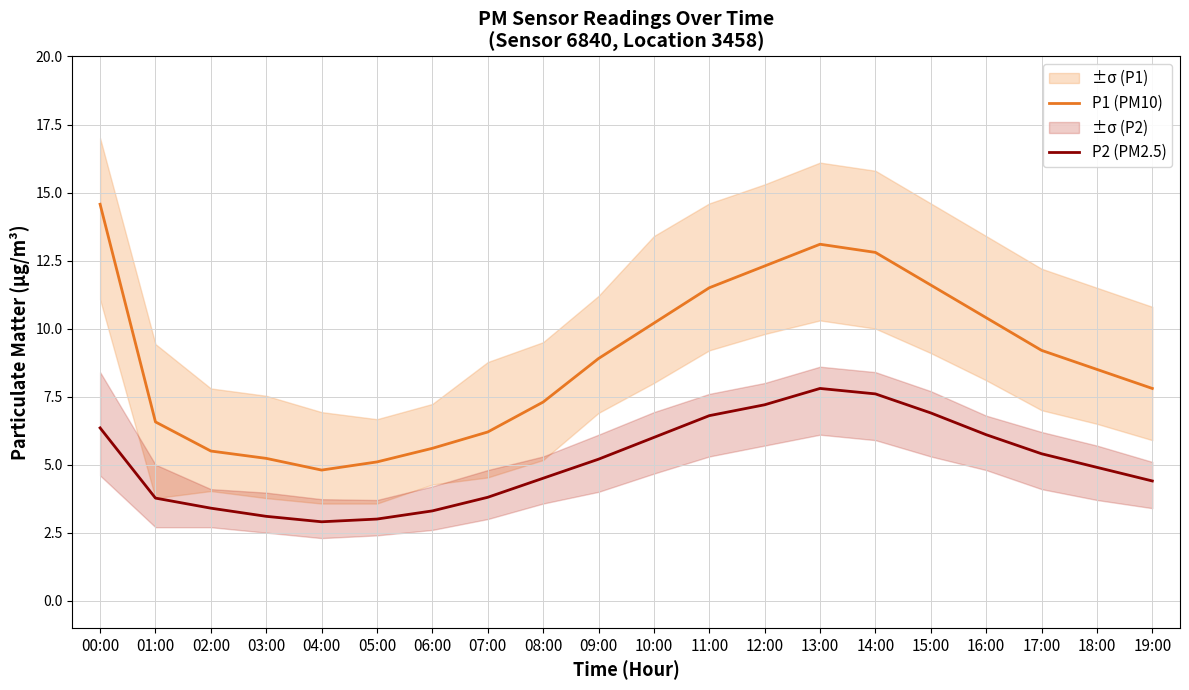

Is this an area chart (filled region under the line)?

No